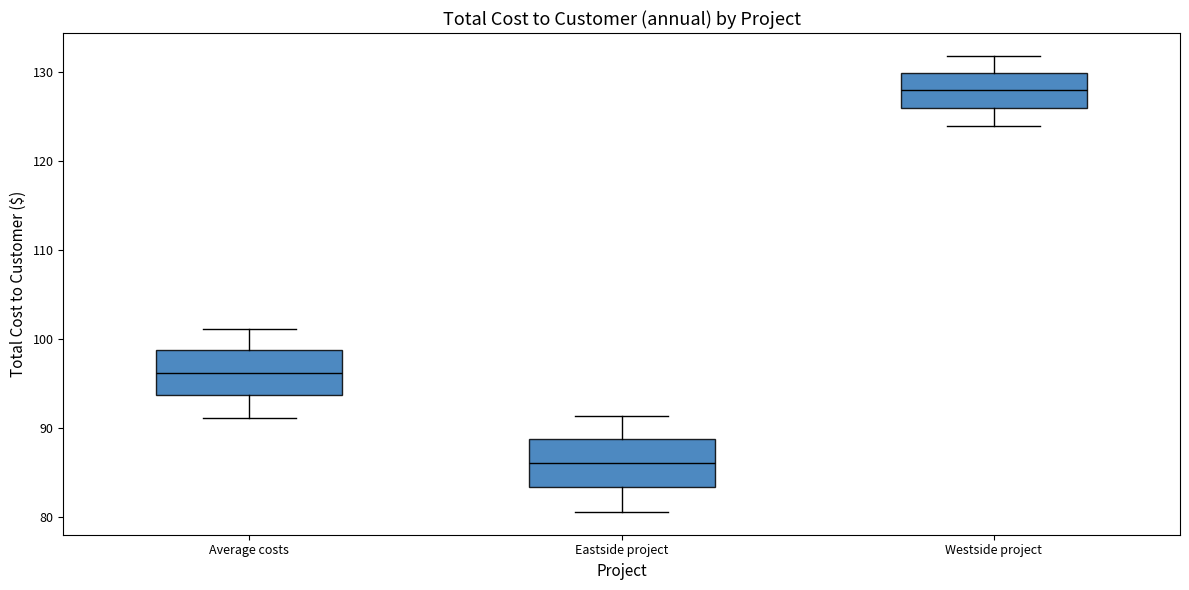

Reading left to right, read every box against the y-axis: the position of its median line, the range the box covers, and the ends of its whiskers. The values are not printed on the chart, so give them approximately, as read against the axis.

Average costs: median 96, box 94 to 99, whiskers 91 to 101
Eastside project: median 86, box 83 to 89, whiskers 81 to 91
Westside project: median 128, box 126 to 130, whiskers 124 to 132